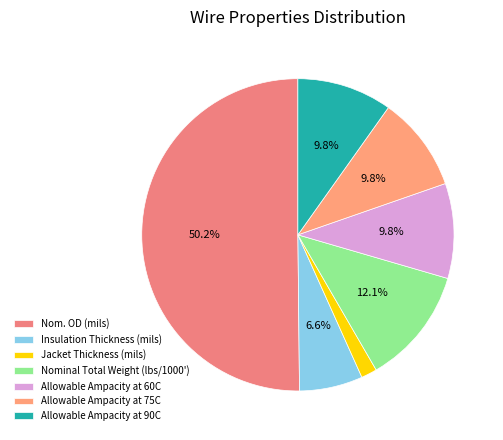

What is the largest slice in the pie chart?

Nom. OD (mils)